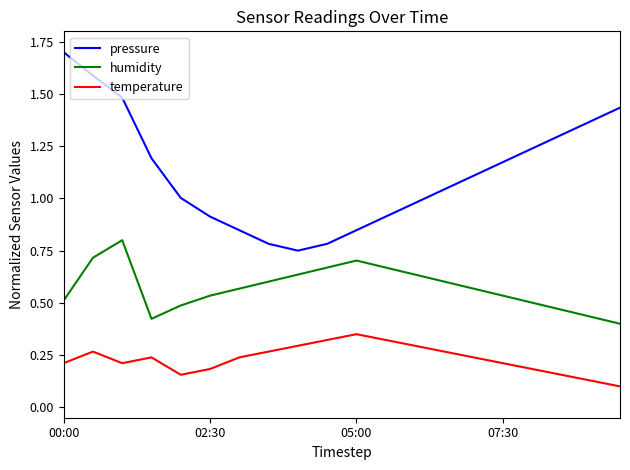

List the series in order of their peak value, lowest first.

temperature, humidity, pressure